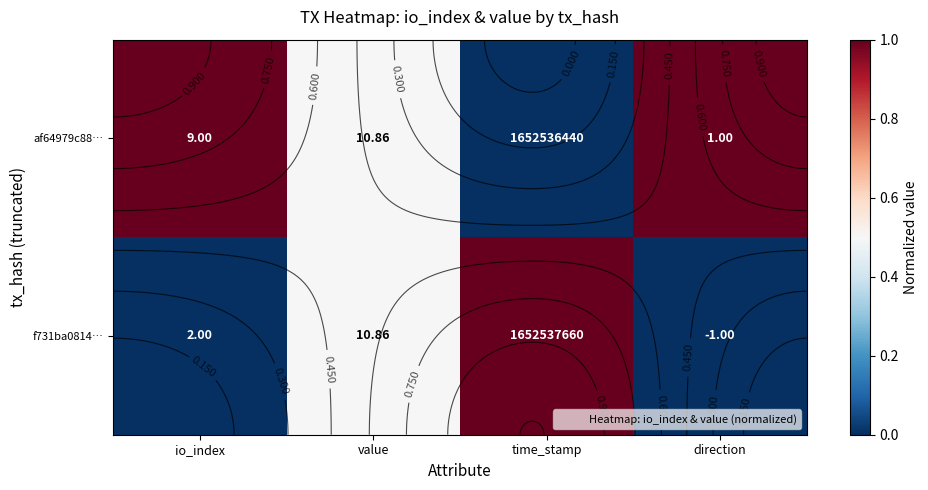

What is the maximum value shown in the chart?

1.0